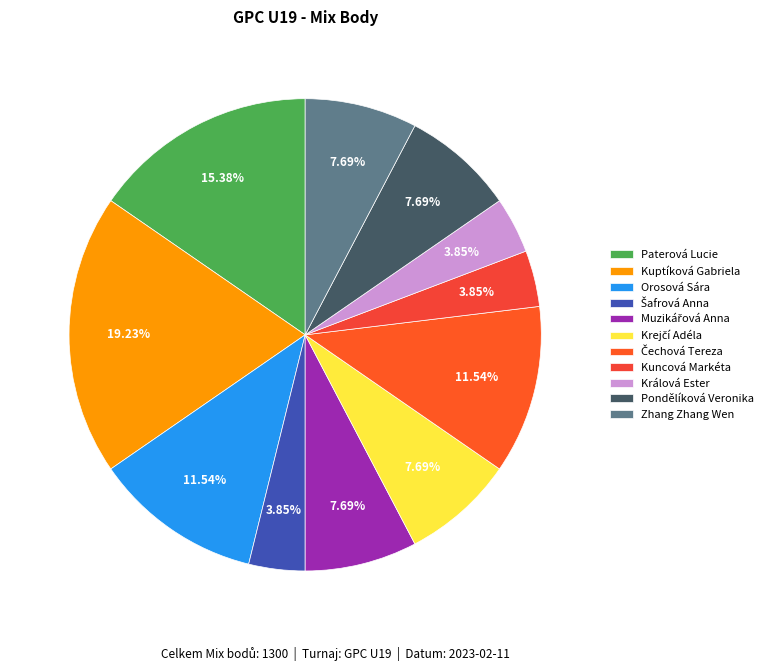

Is there any slice that represents more than half of the pie?

No